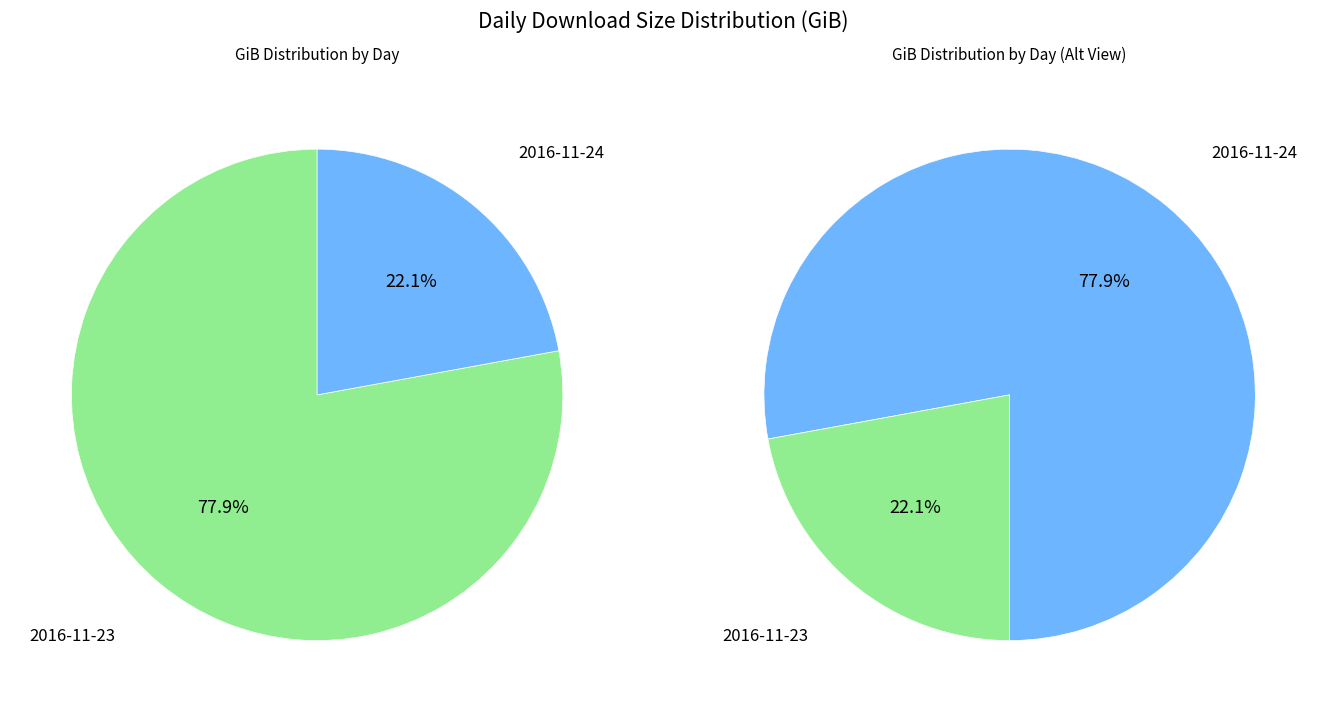

True or false: 2016-11-24 accounts for 22% of the total.

True